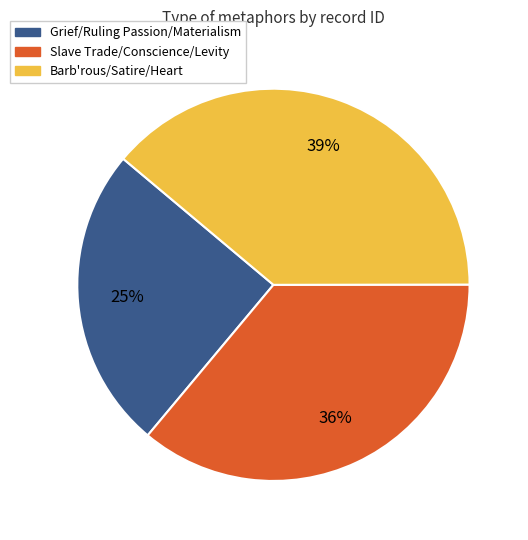

To the nearest percent, what is the difference between the largest and smallest slice percentages?

14%